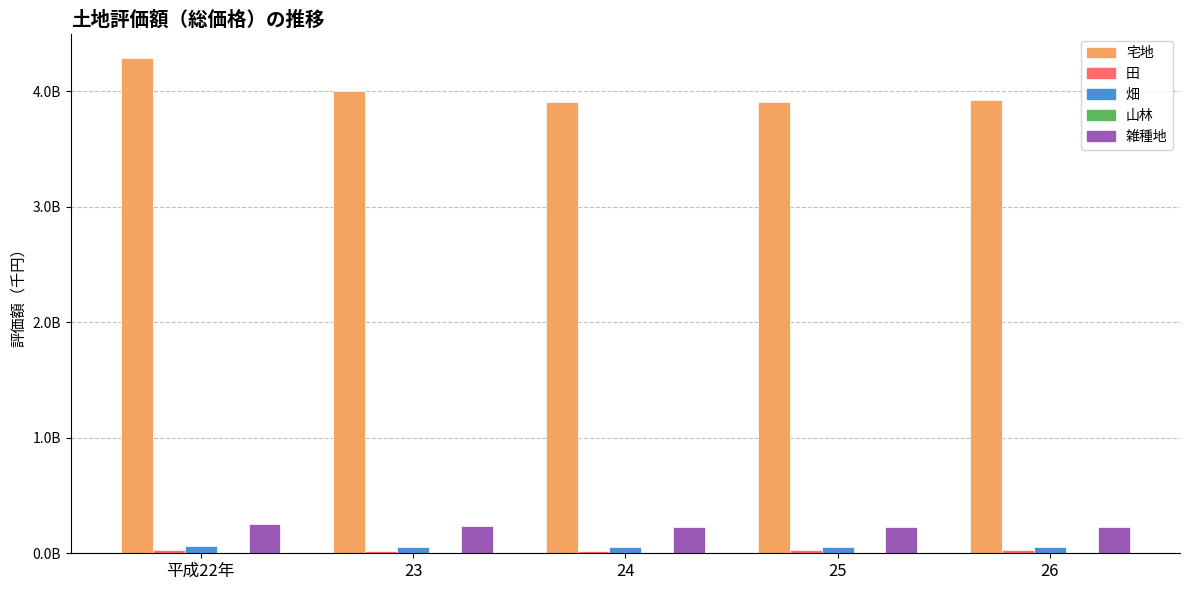

Between 23 and 26, which series saw the biggest shift?

宅地